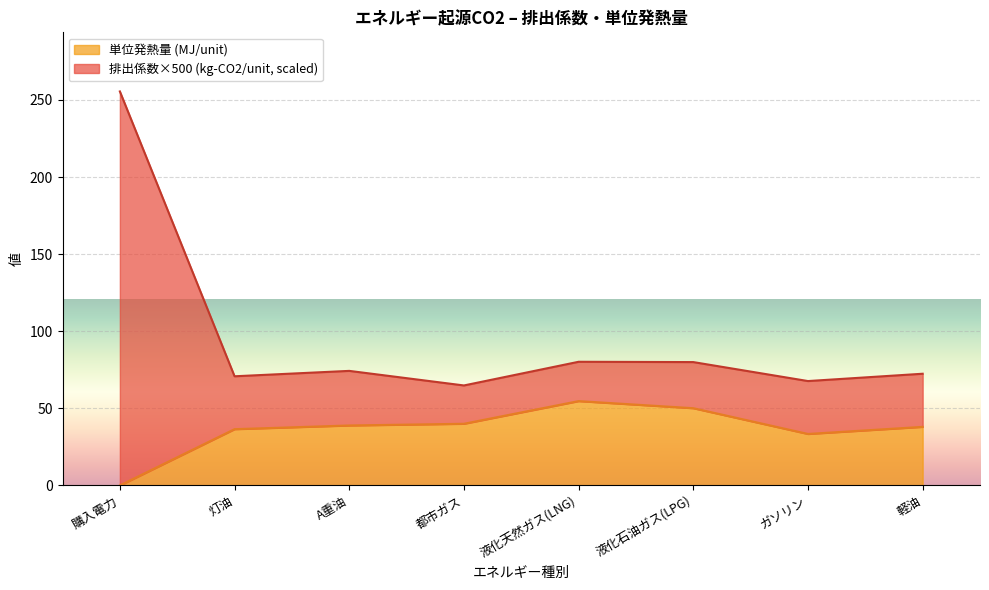

Rank the series at 液化石油ガス(LPG) from highest to lowest value.

Emission Factor (kg-CO2/kWh or unit), Unit Heat Value